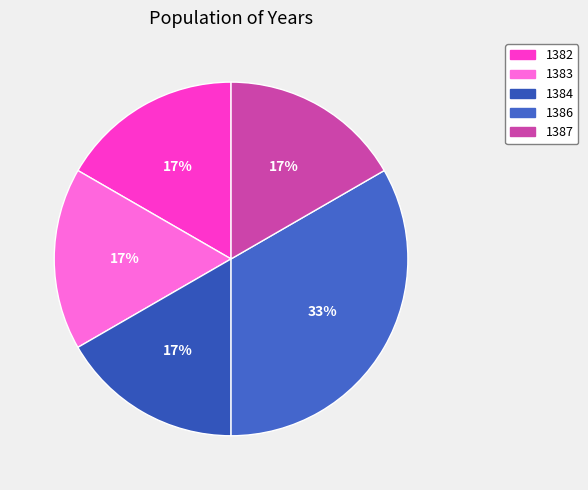

Which category has the biggest portion of the pie?

1386